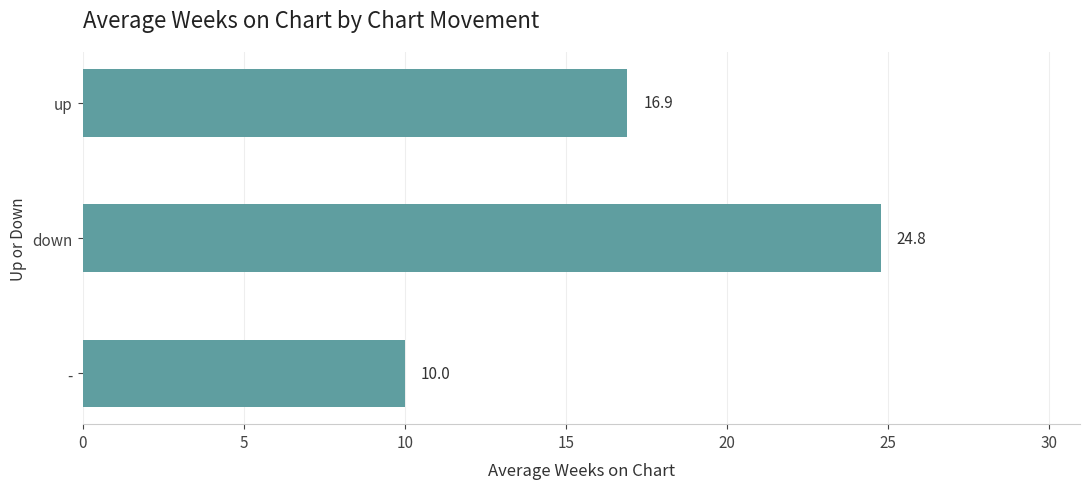

Which has a higher value, up or -?

up